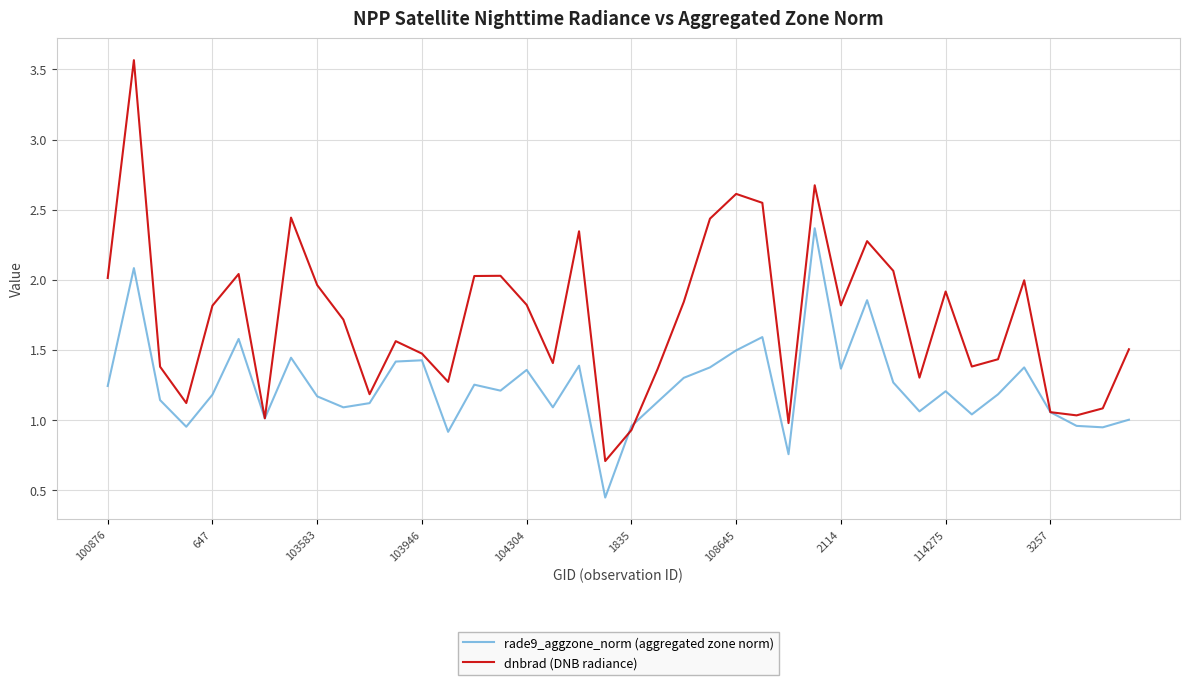

What is the highest value of the dnbrad (DNB radiance) series?

3.6